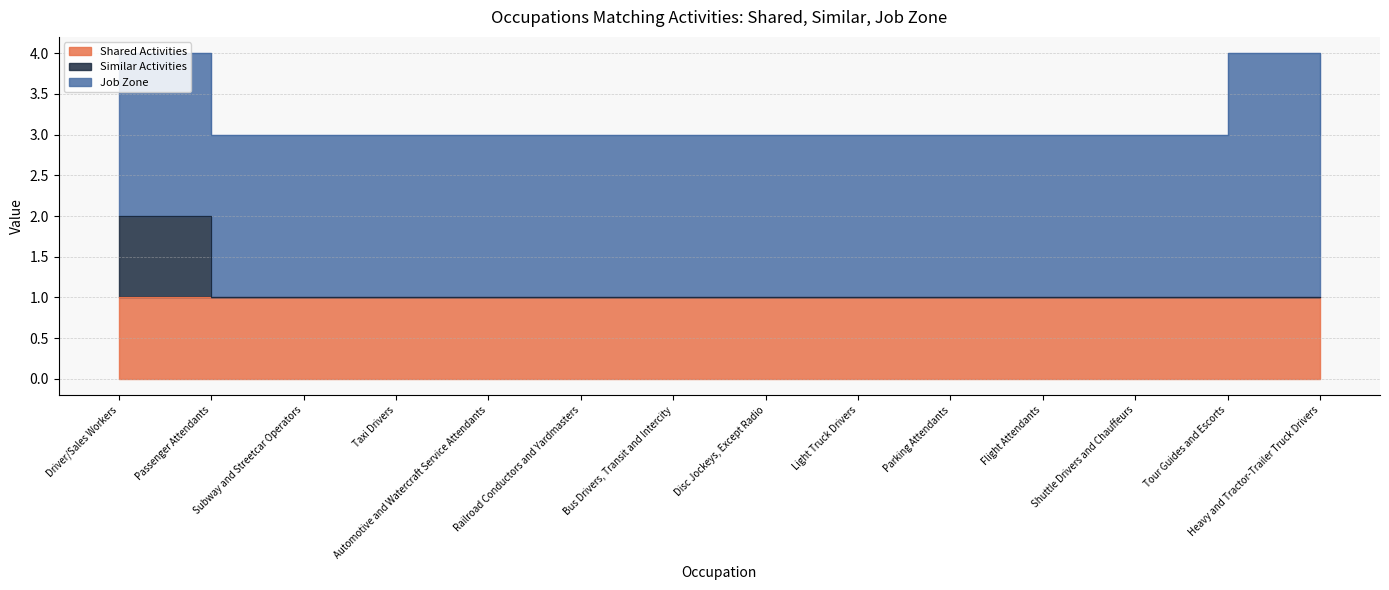

Rank the series by their maximum value, from lowest to highest.

Shared Activities, Similar Activities, Job Zone